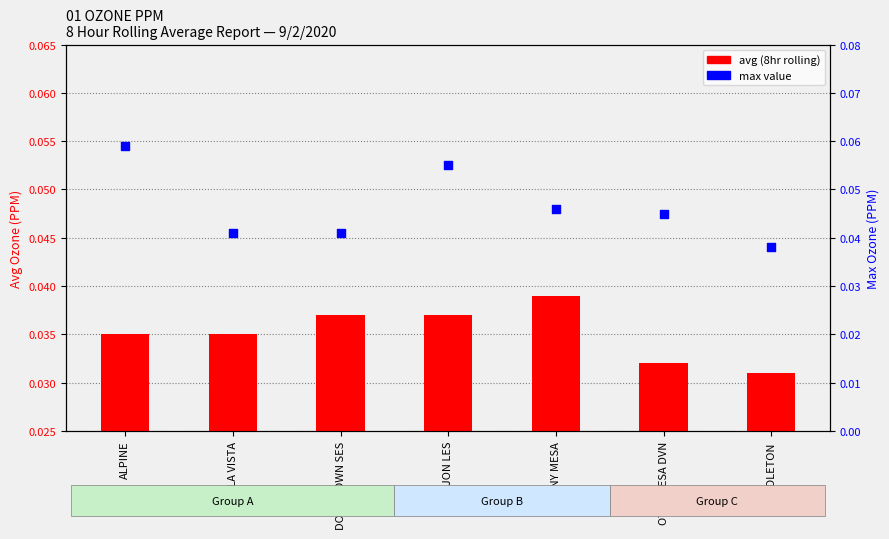

At which category is the sum across all series the highest?

ALPINE